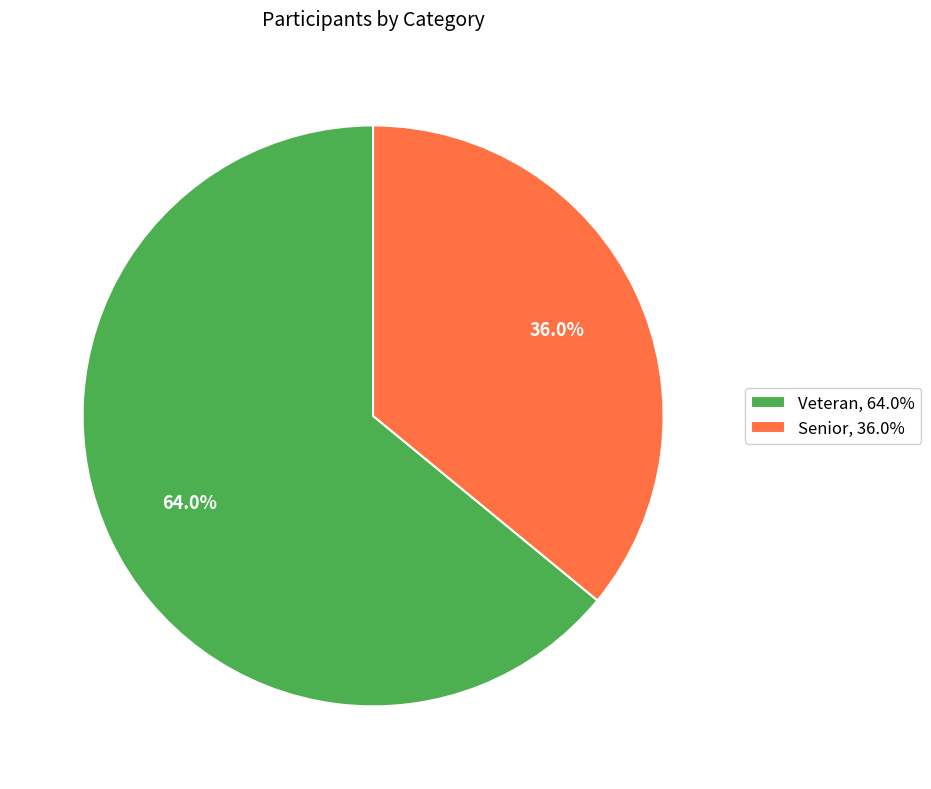

Is Senior the majority of the pie?

No